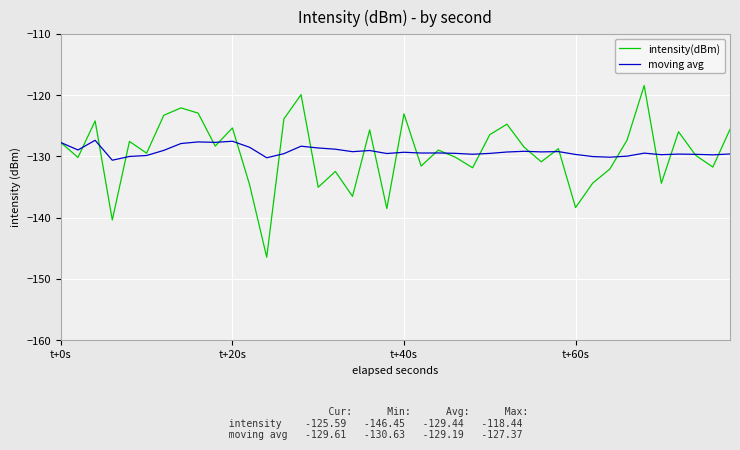

What is the sum of all moving avg values?

-5167.7